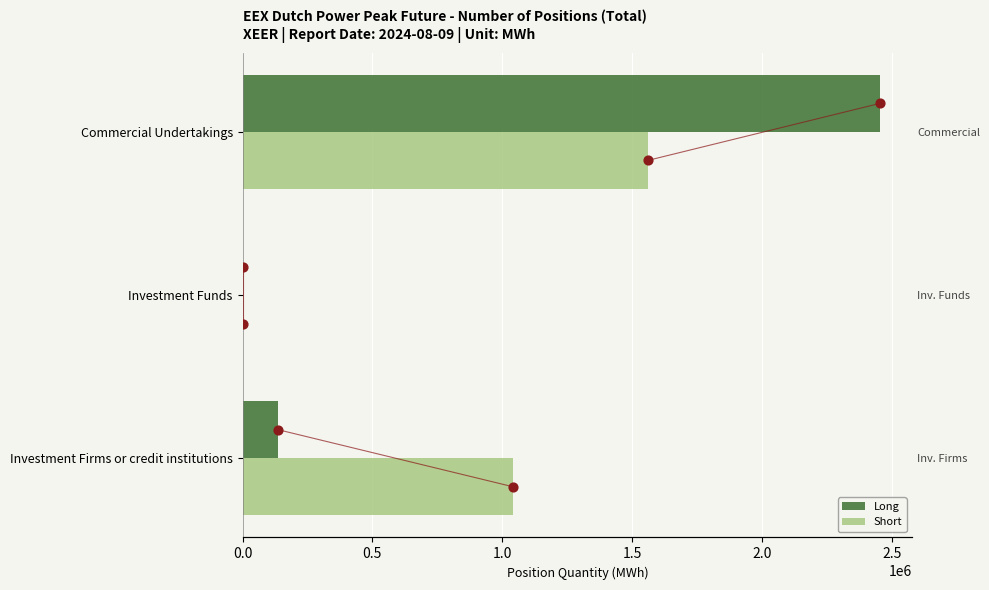

Is the value of Long at Investment Firms or credit institutions greater than the value of Short at Investment Firms or credit institutions?

No